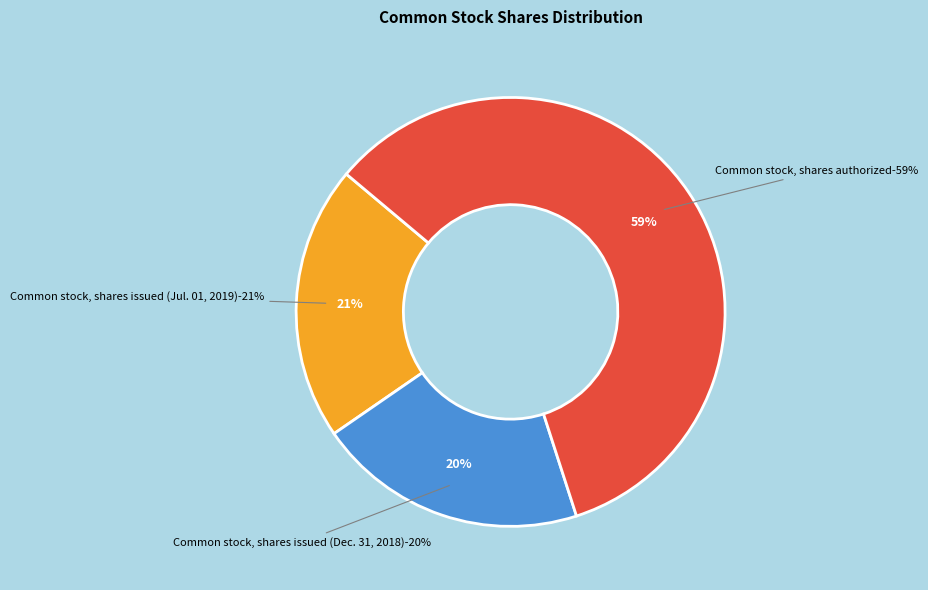

Which category has the biggest portion of the pie?

Common stock, shares authorized